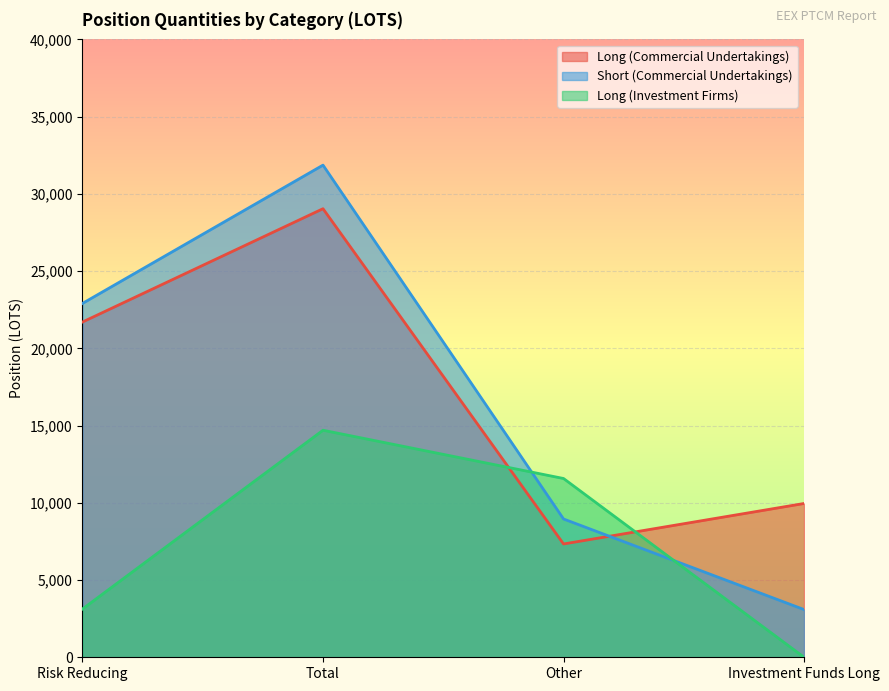

What is the value of the Long (Investment Firms) point at the 1st from the left?

3124.1